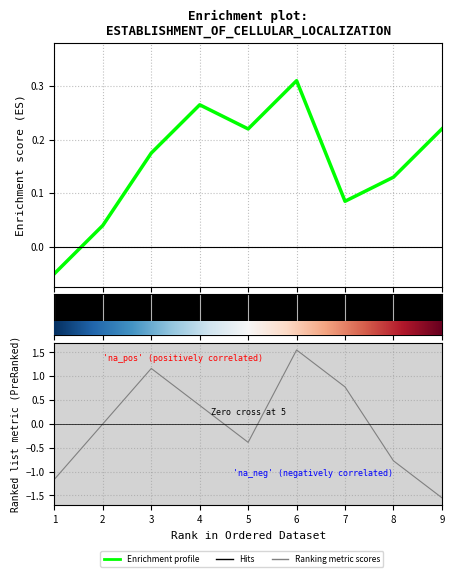

What is the value of the 9th point from the left?

0.2